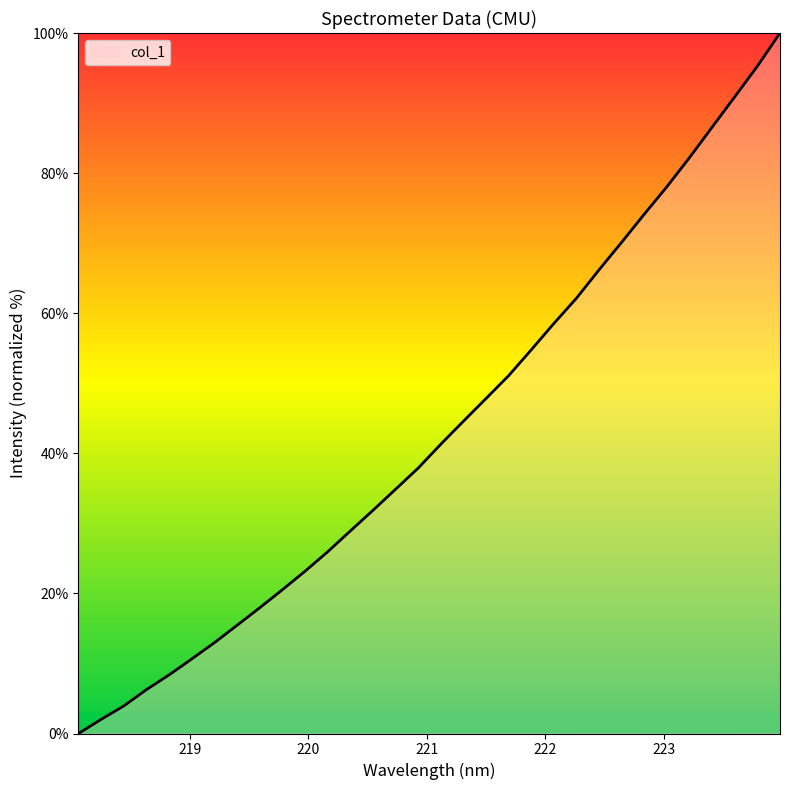

What is the difference between the maximum and minimum values?

100.0